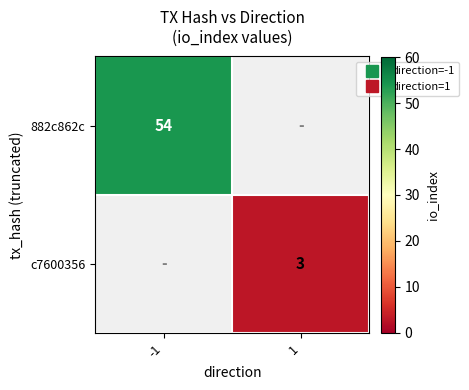

Rank the series by their maximum value, from highest to lowest.

882c862c, c7600356